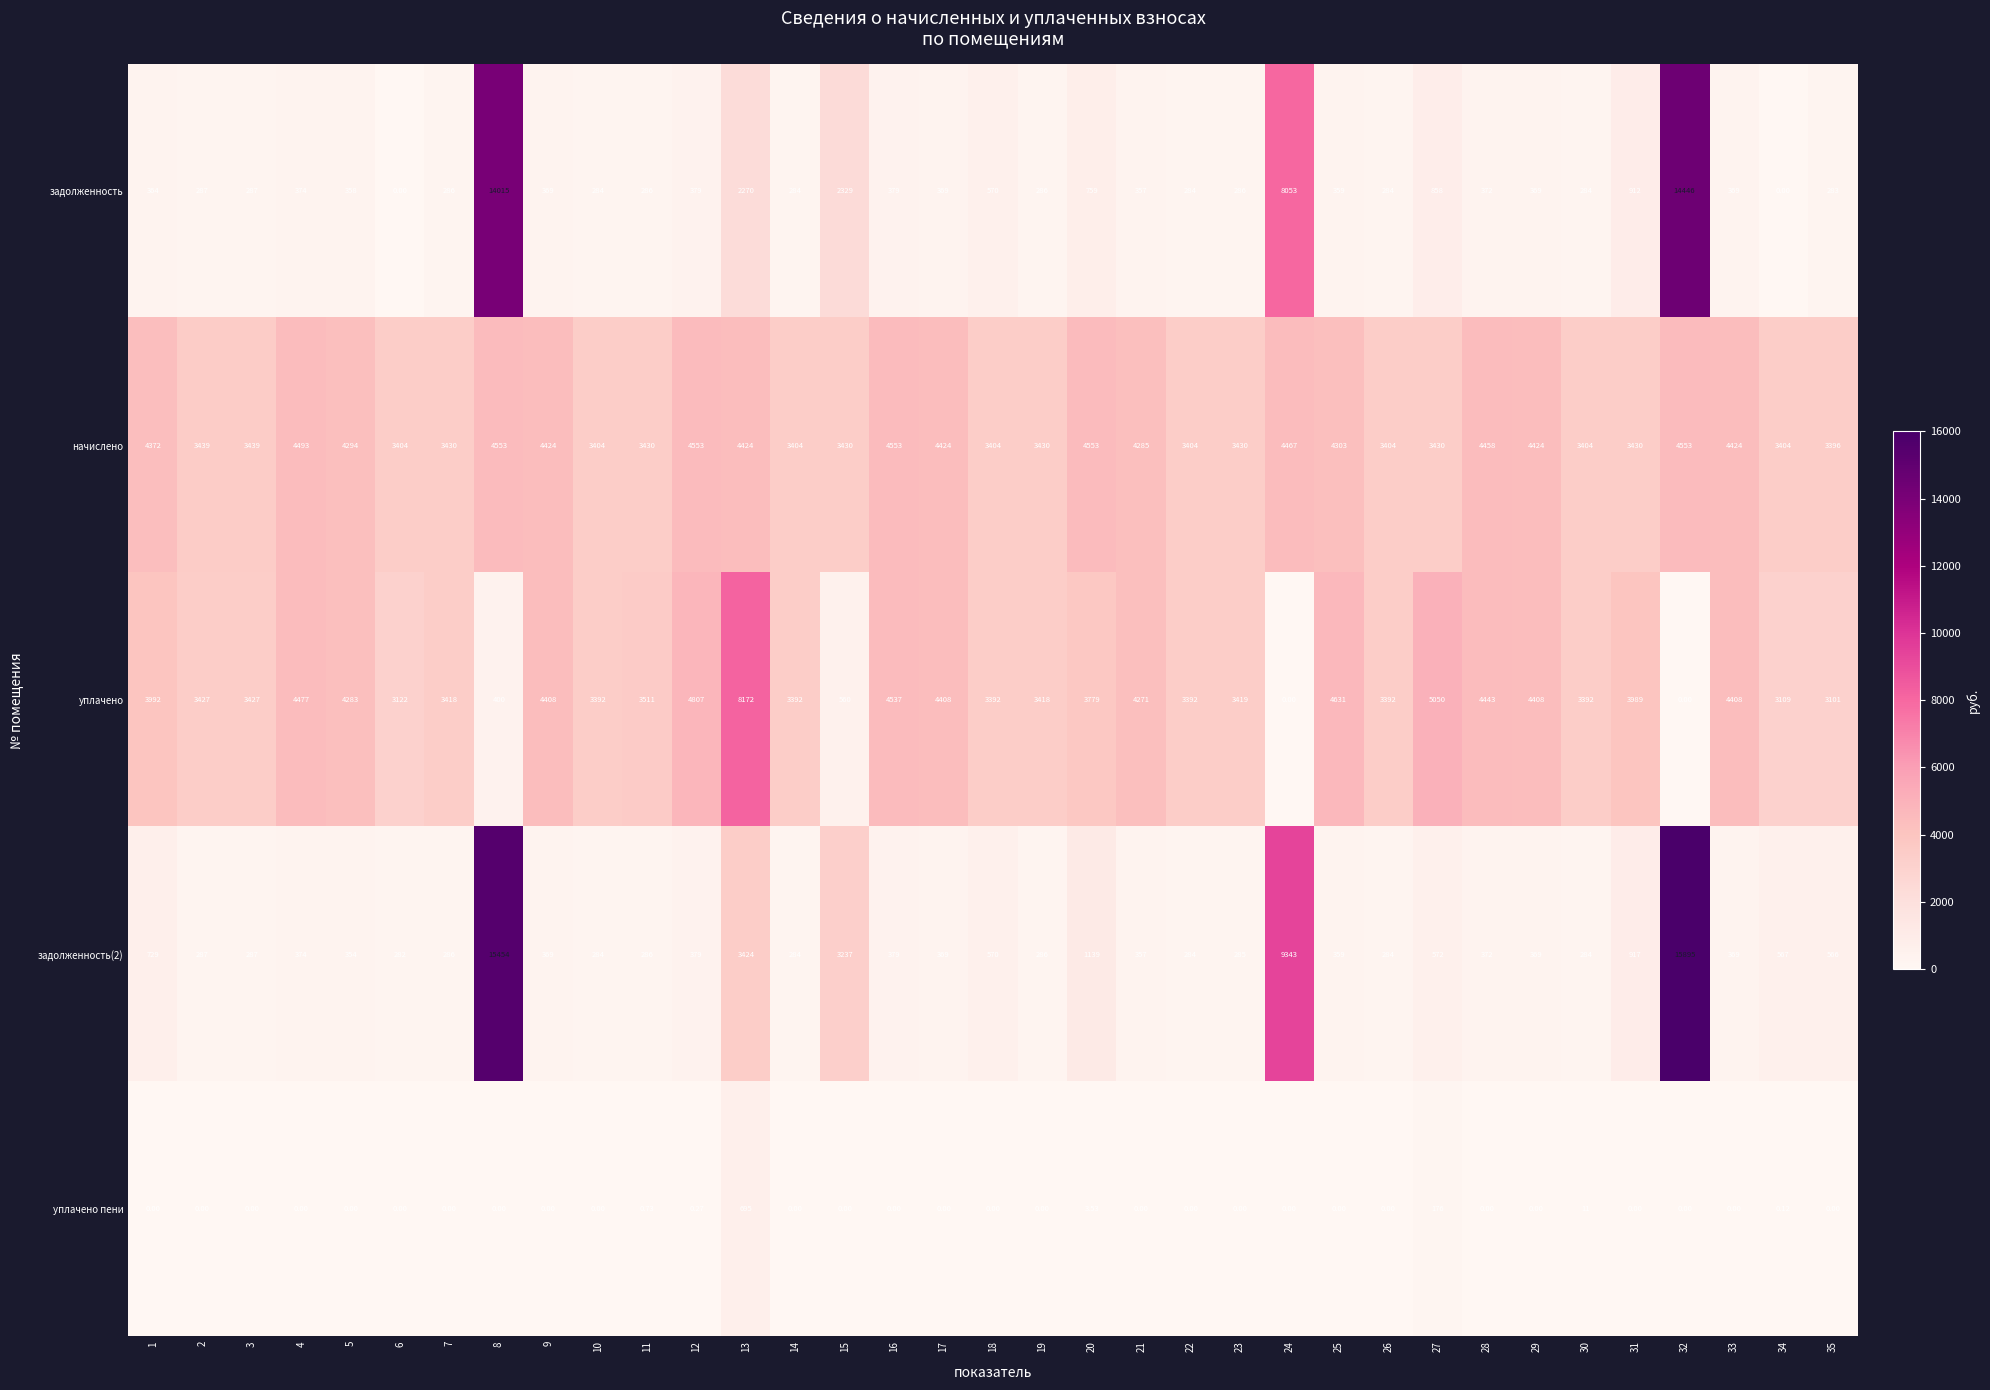

Is the value of задолженность at 23 greater than the value of начислено at 26?

No